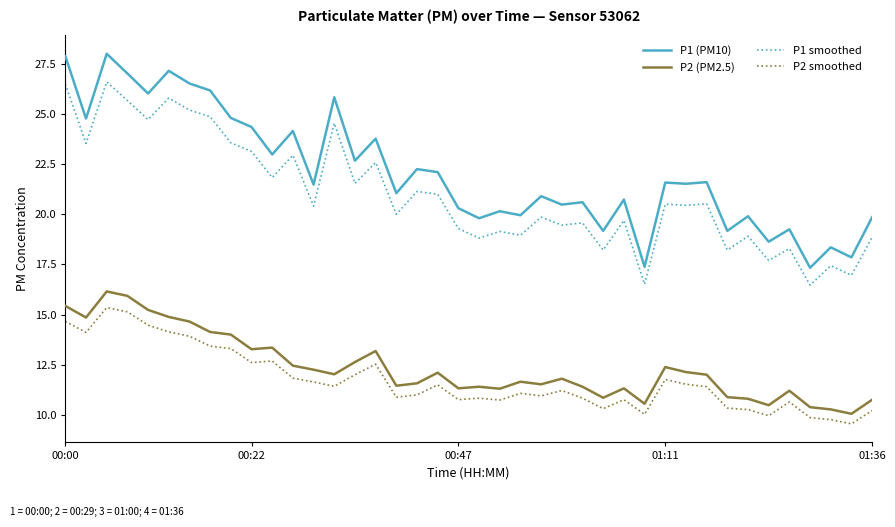

True or false: P2 smoothed and P2 (PM2.5) intersect in this chart.

False